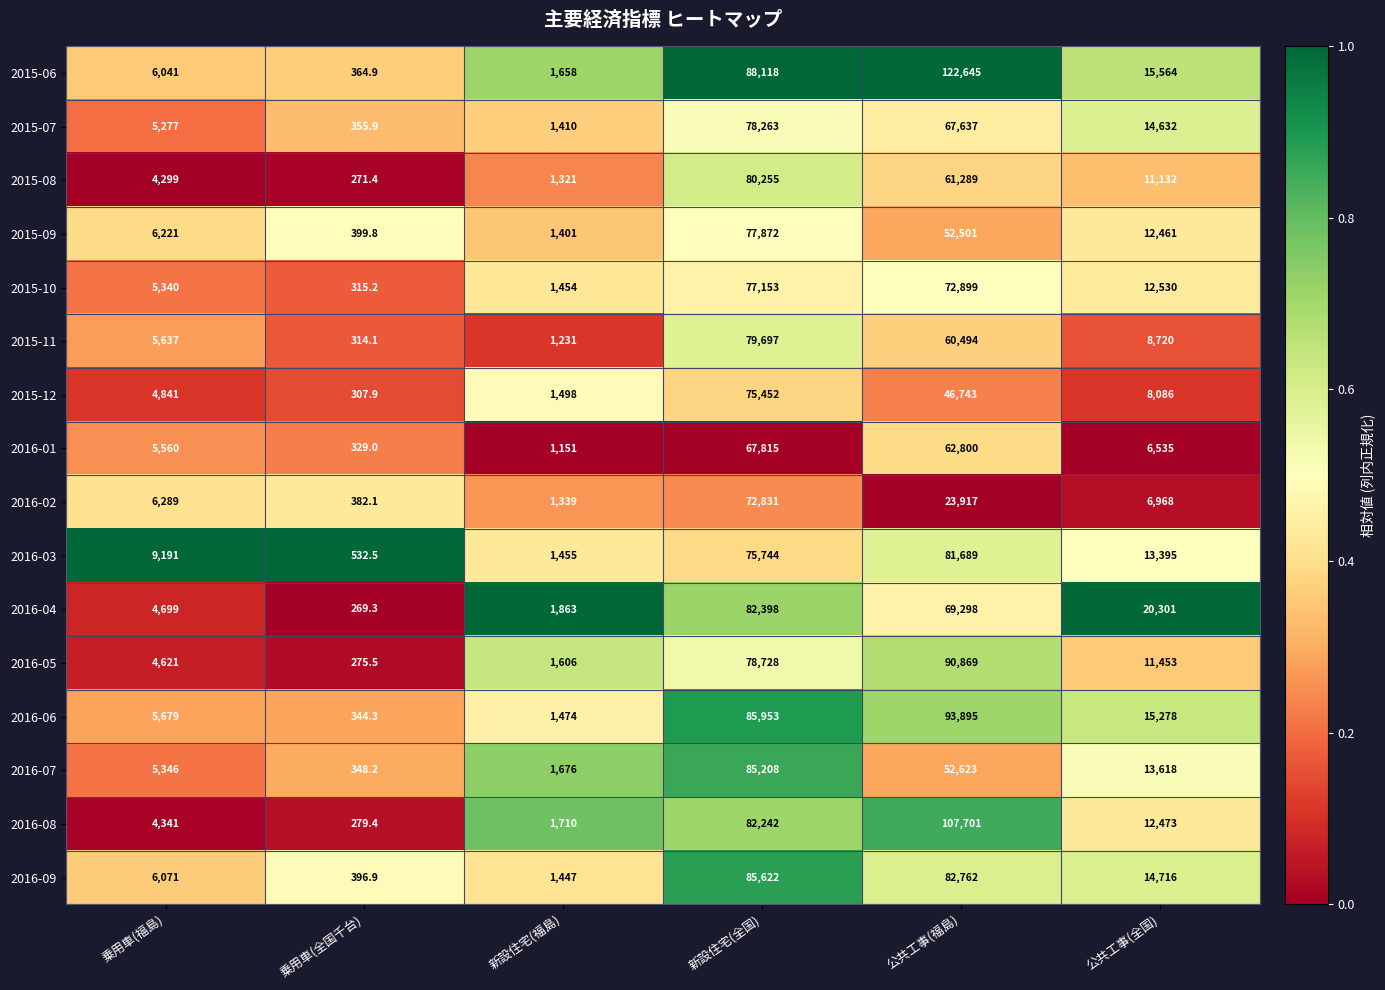

Where does the 2016-07 series first go above 13618?

新設住宅(全国)